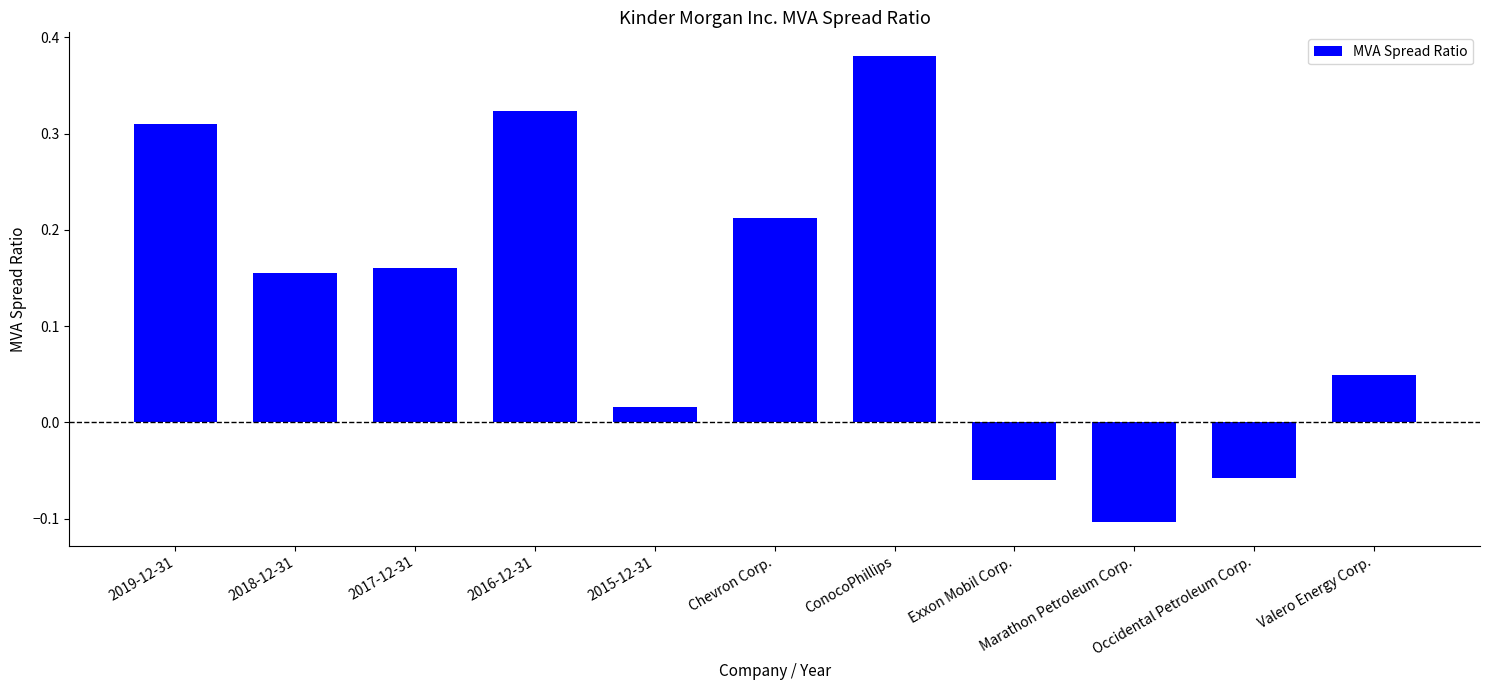

At which category does the chart reach its peak across all series?

ConocoPhillips